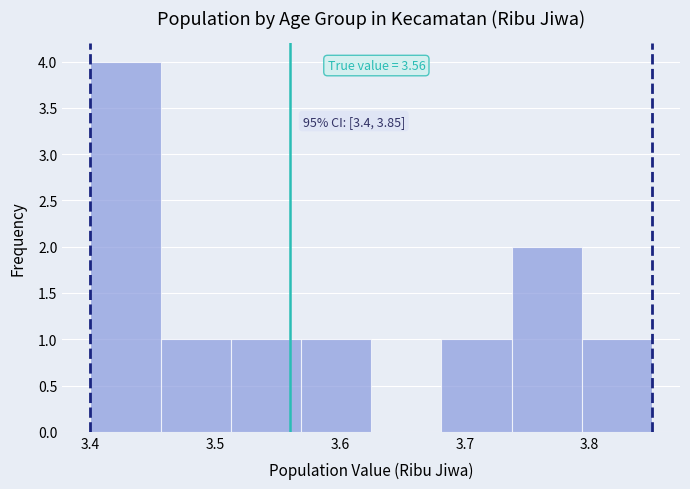

Over which range of the x-axis is the bar tallest?

3.40 to 3.46